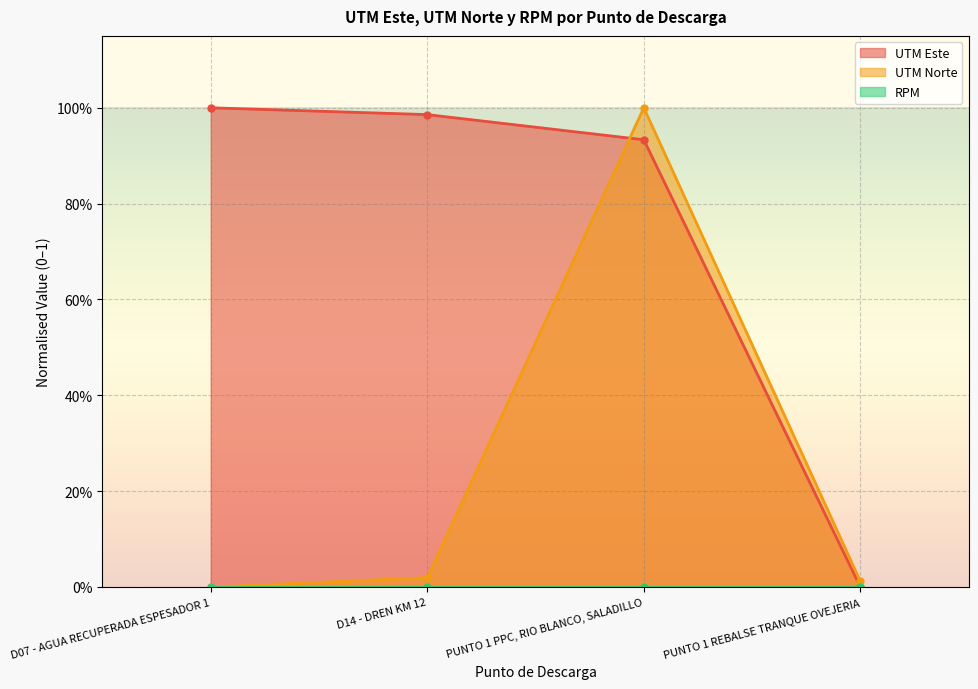

Which category has the lowest value in the UTM Norte series?

D07 - AGUA RECUPERADA ESPESADOR 1